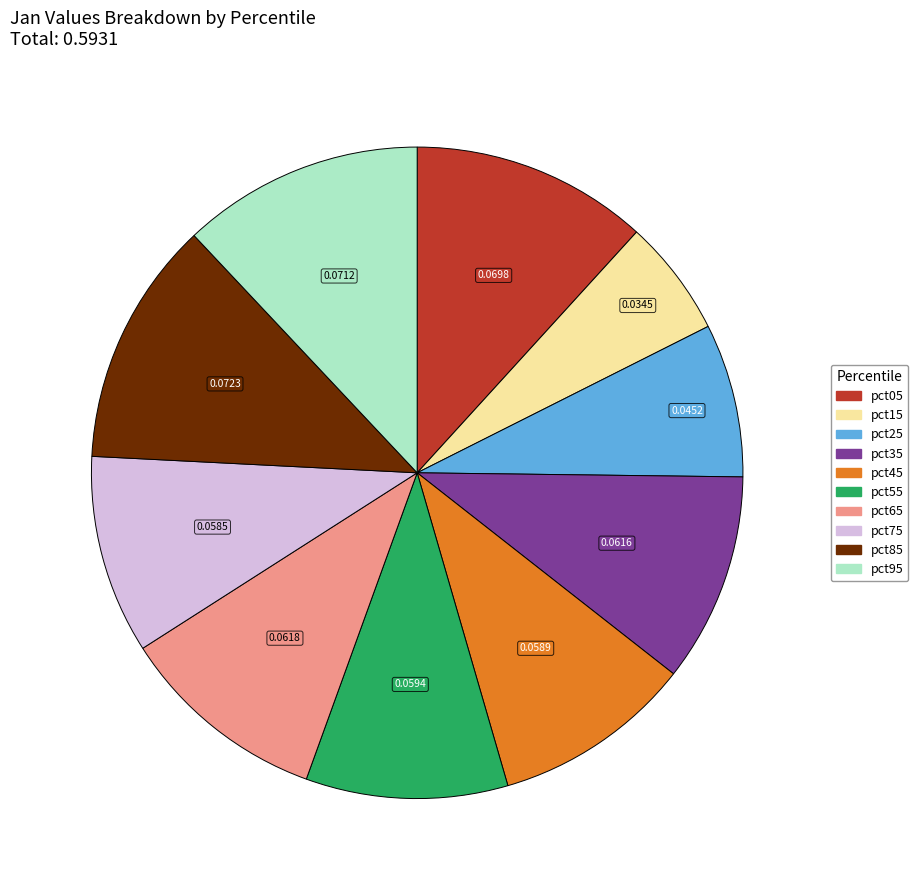

Count the number of slices in the pie.

10